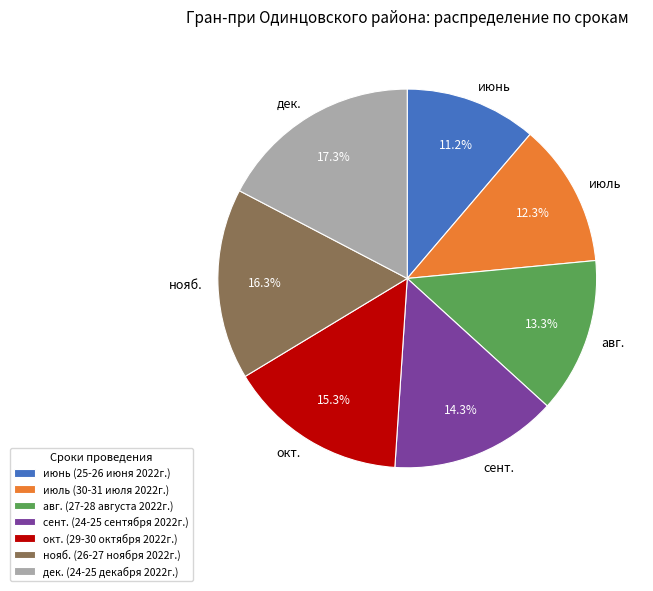

What is the total percentage of дек. and июль?

29.6%